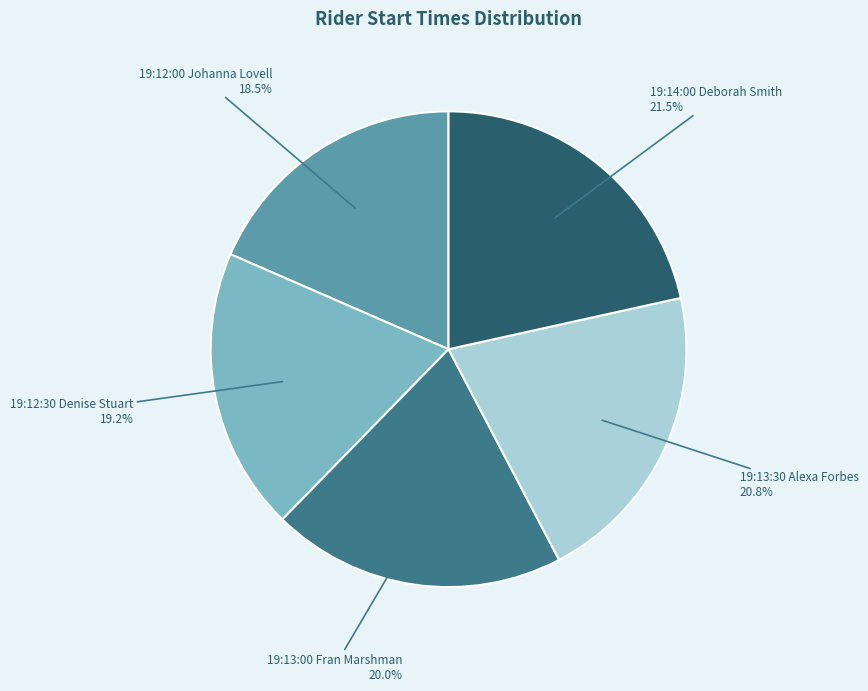

Is there any slice that represents more than half of the pie?

No